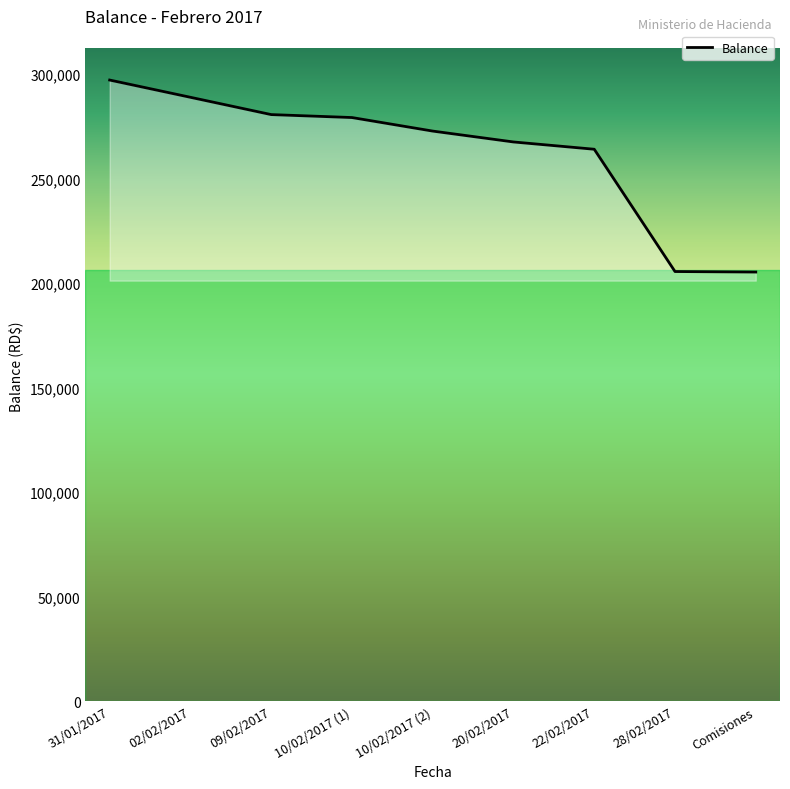

Is it true that the value at 10/02/2017 (1) is 279045.7?

True